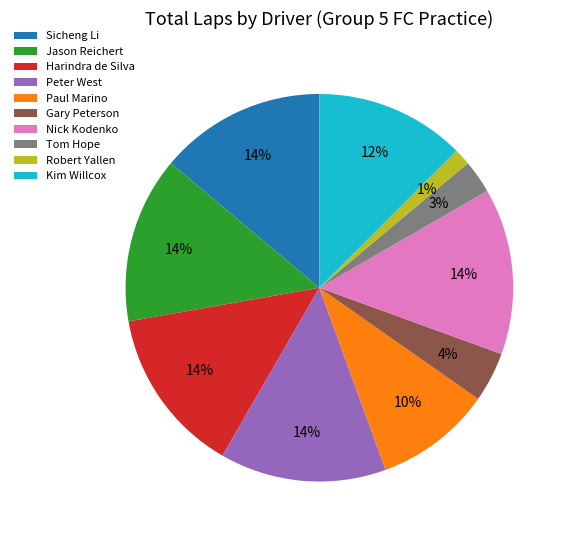

Count the number of slices in the pie.

10